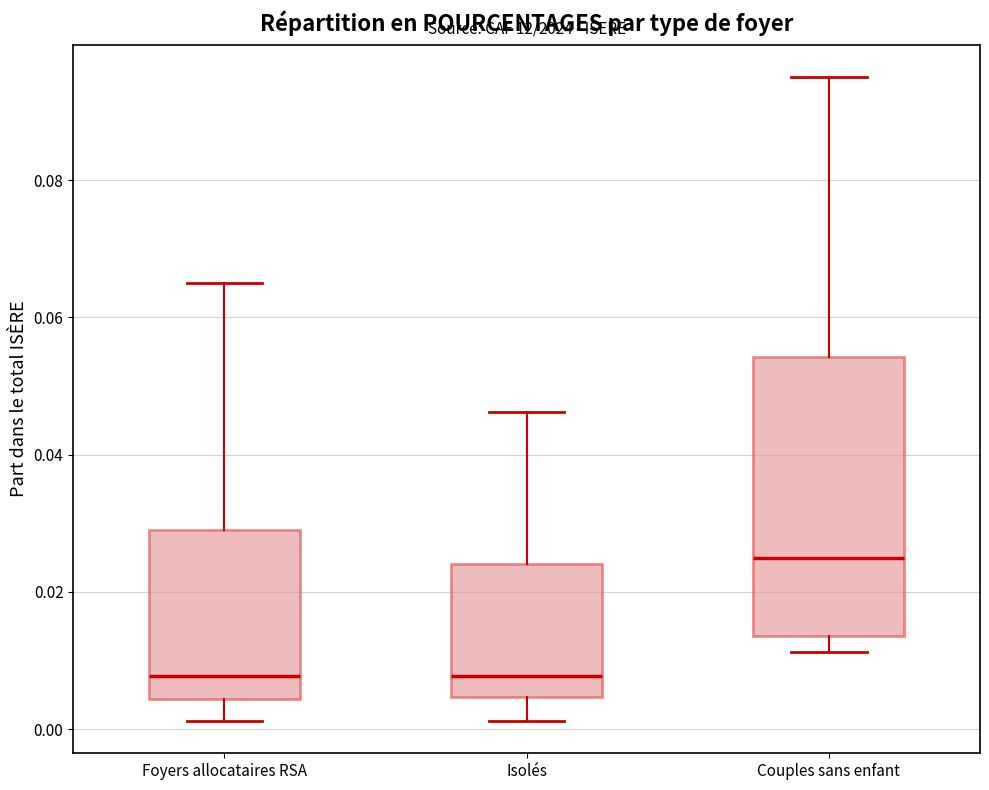

Where is the upper edge of the box for Isolés on the y-axis? The values are not printed on the chart, so give them approximately, as read against the axis.

0.024